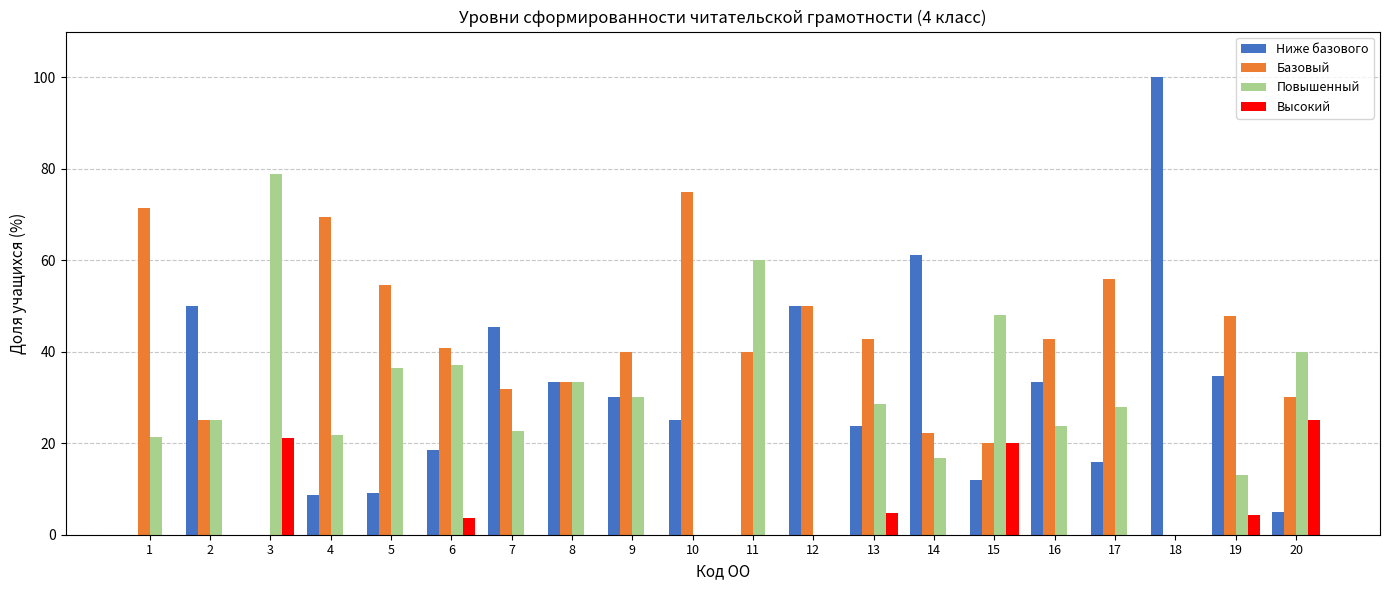

How many data points does each series have?

20